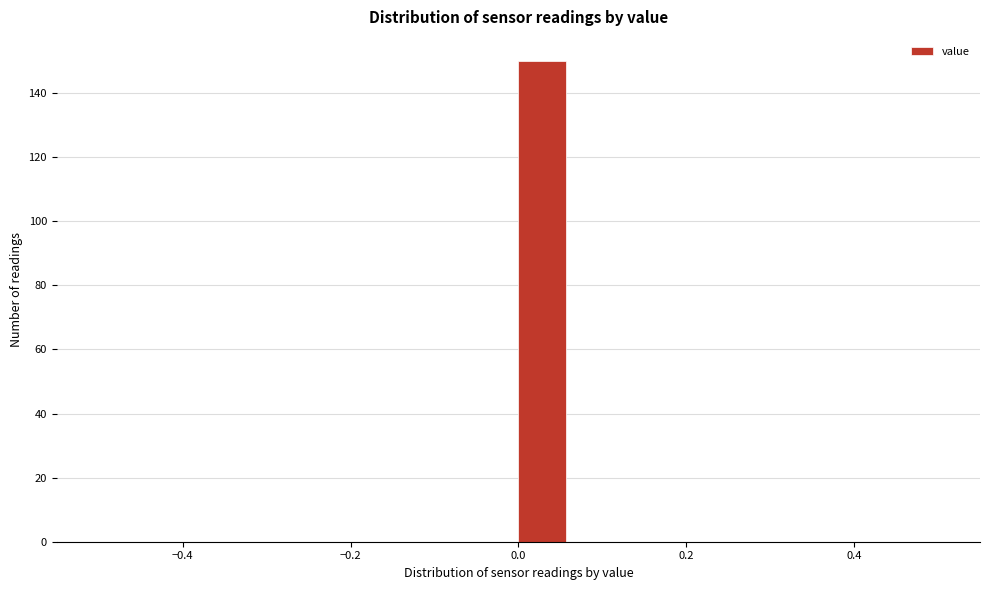

Around what value on the x-axis is the tallest bar? Give the approximate position of its centre, as read against the axis.

0.02